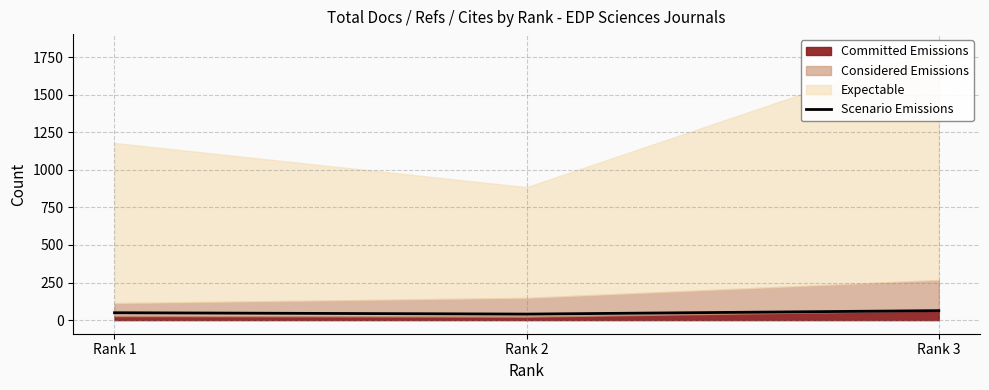

Approximately how many times larger is the value at Rank 3 compared to Rank 1?

1.3